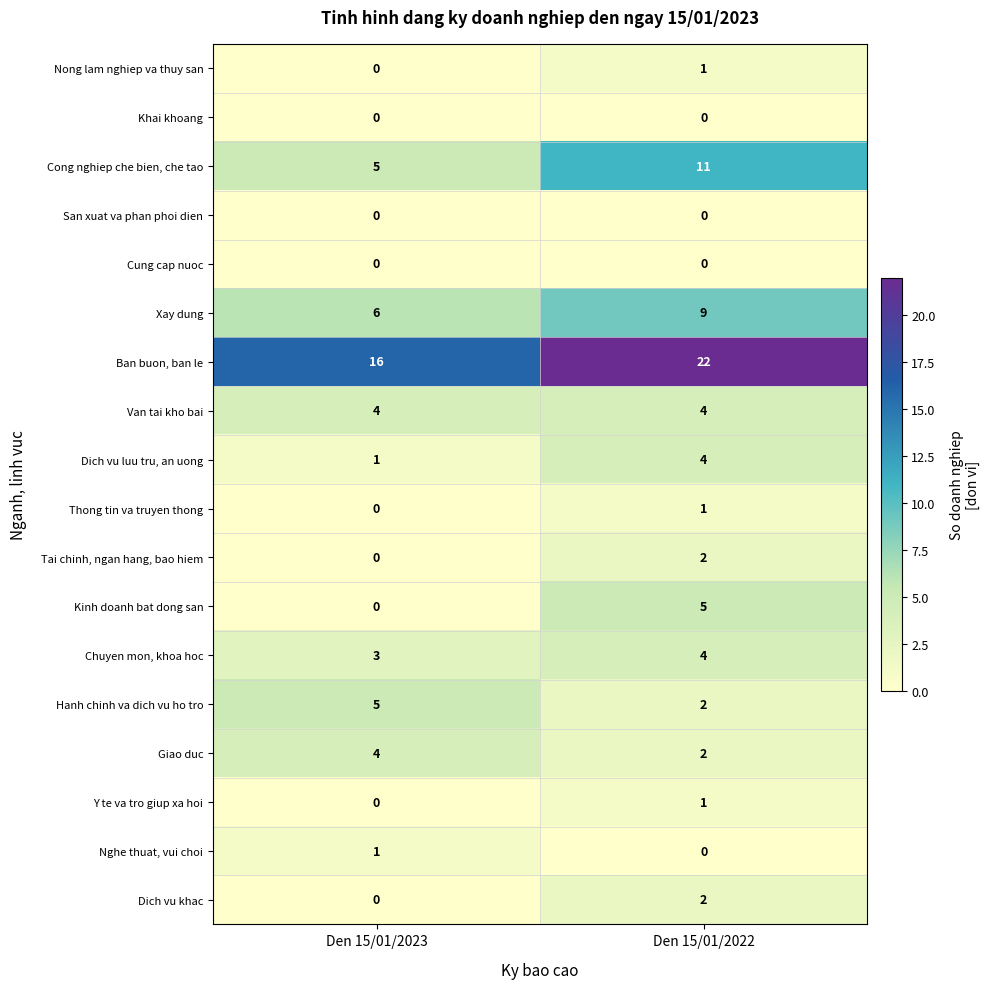

What is the difference between the highest and lowest values at Den 15/01/2022?

22